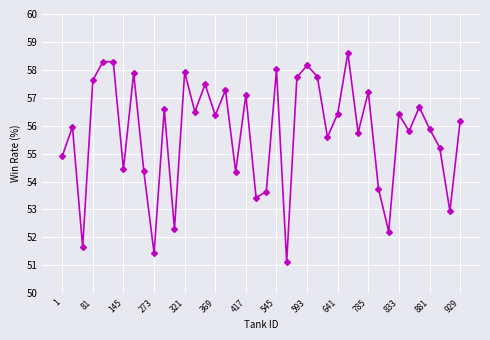

What is the difference between the maximum and minimum values?

7.5